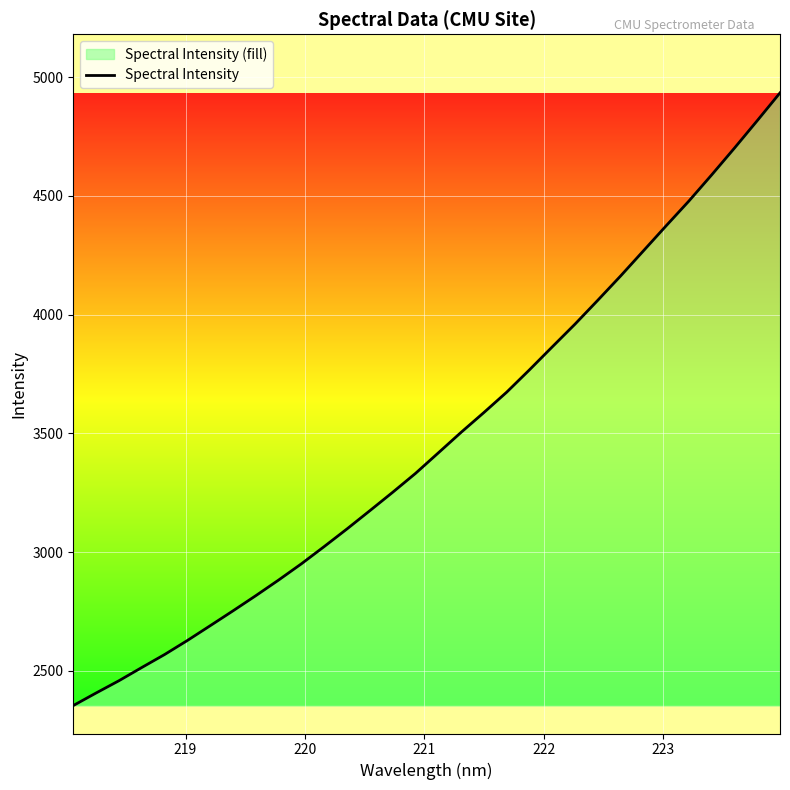

What is the maximum value shown in the chart?

4934.0